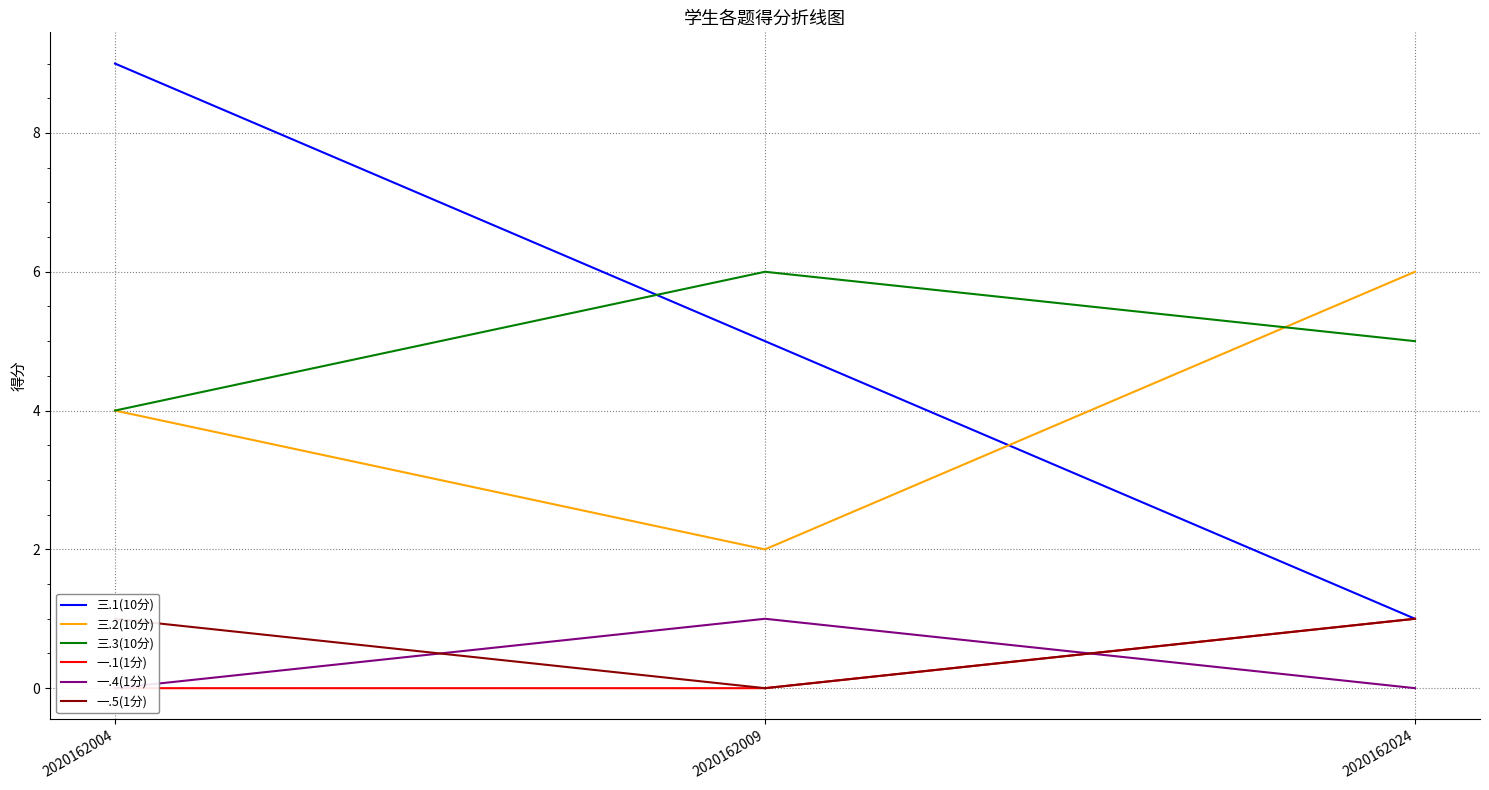

What is the greatest value displayed?

9